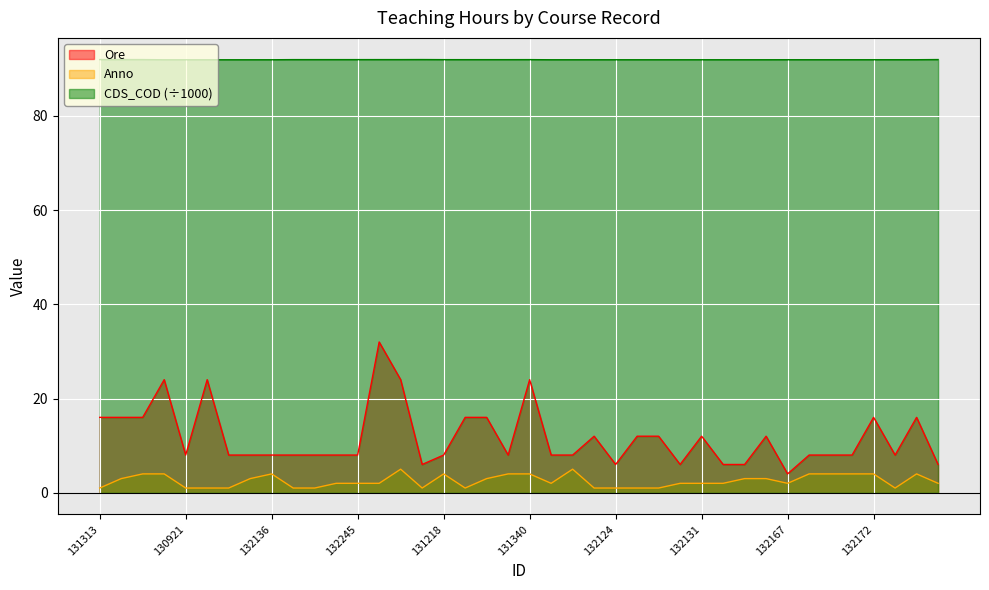

True or false: Ore and CDS_COD_norm intersect in this chart.

False